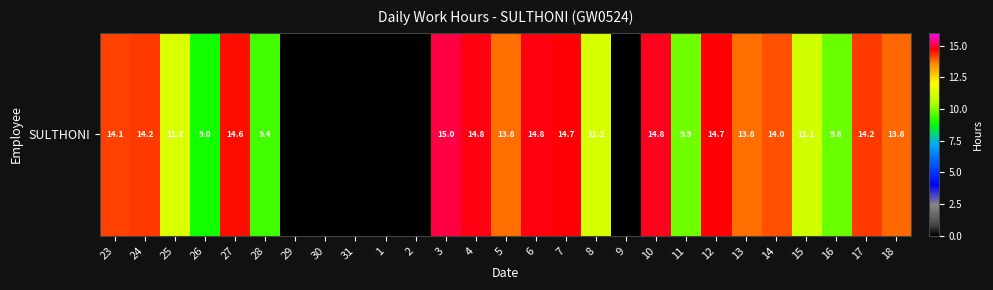

The value at 29 is -6.1. True or false?

False